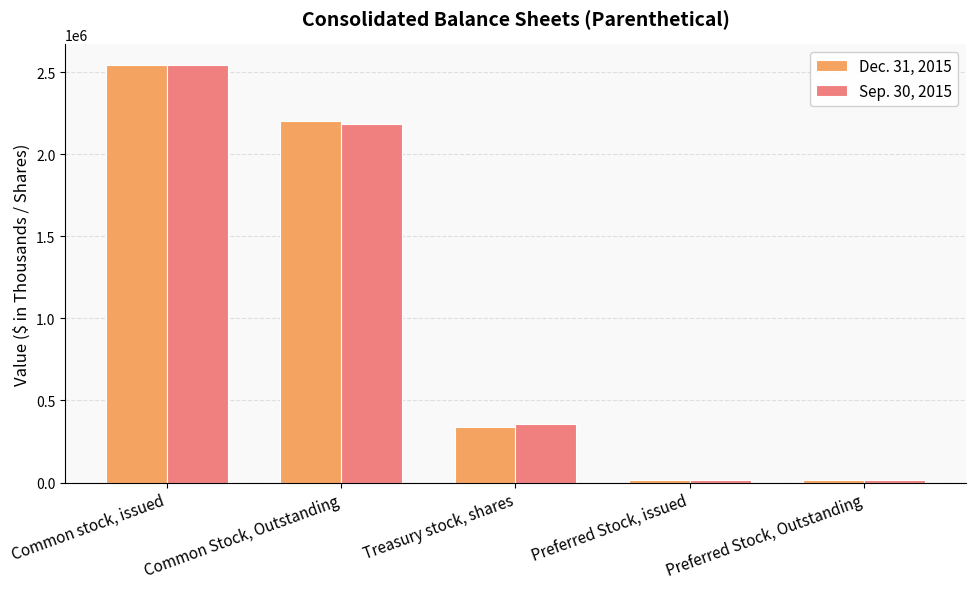

What is the value of the Dec. 31, 2015 bar at the 5th from the left?

17120